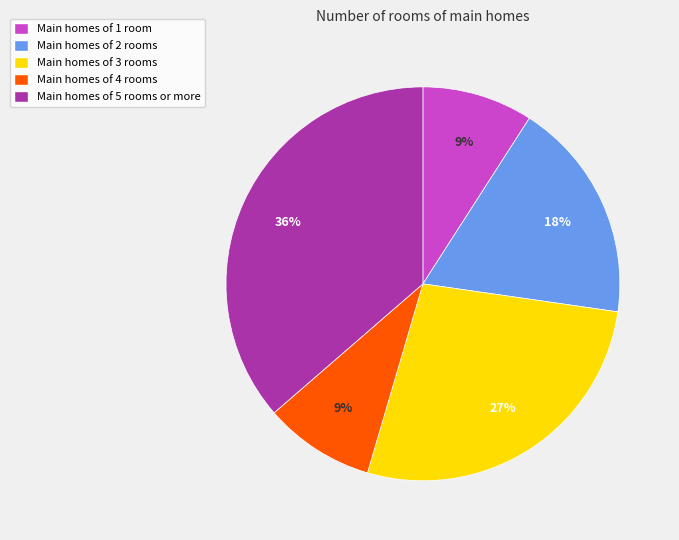

To the nearest percent, what is the difference between the largest and smallest slice percentages?

27%